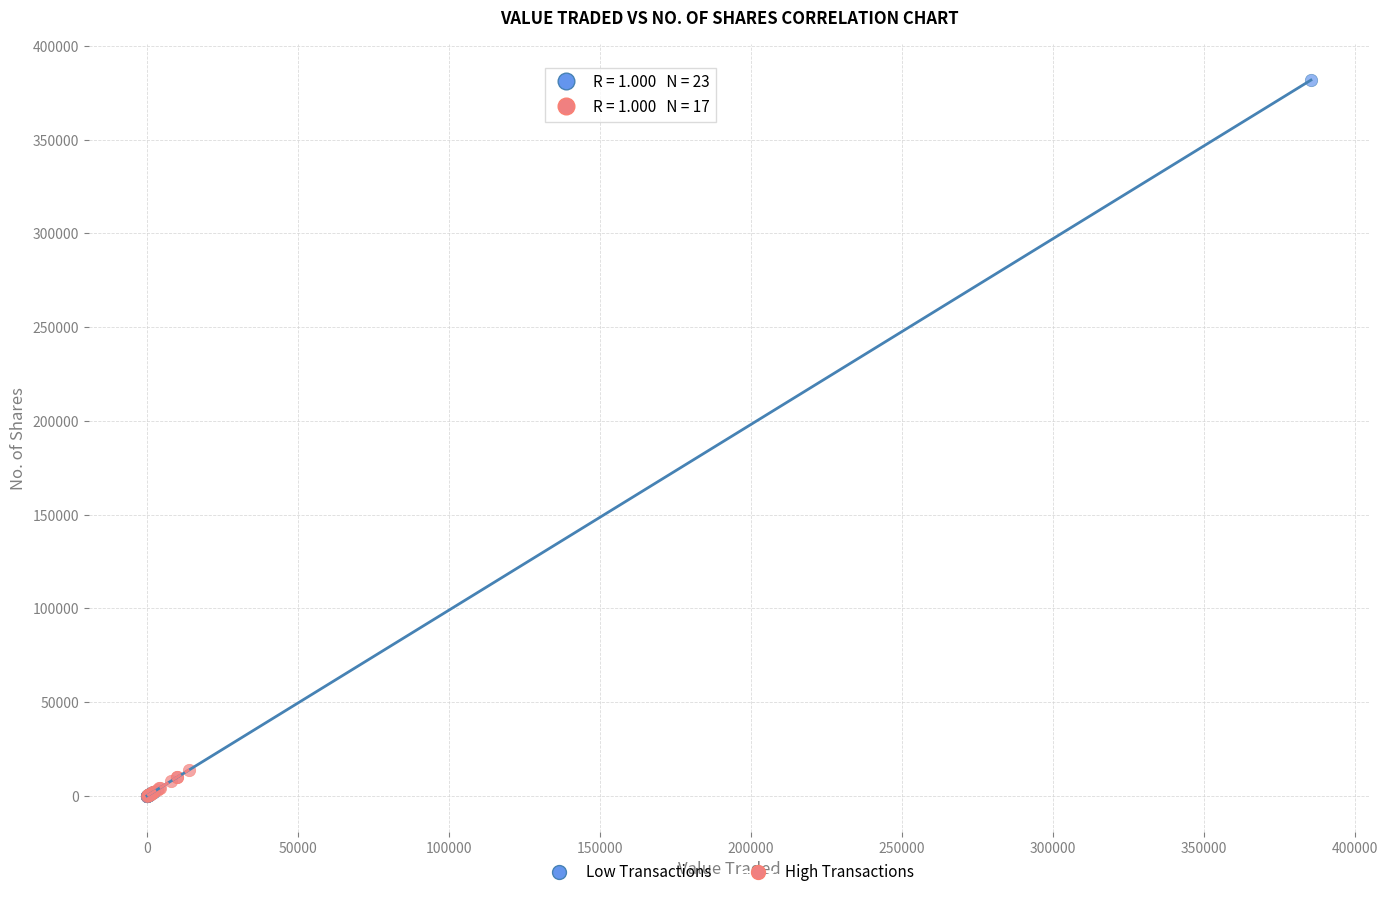

Which series contains the highest Y value?

Low Transactions